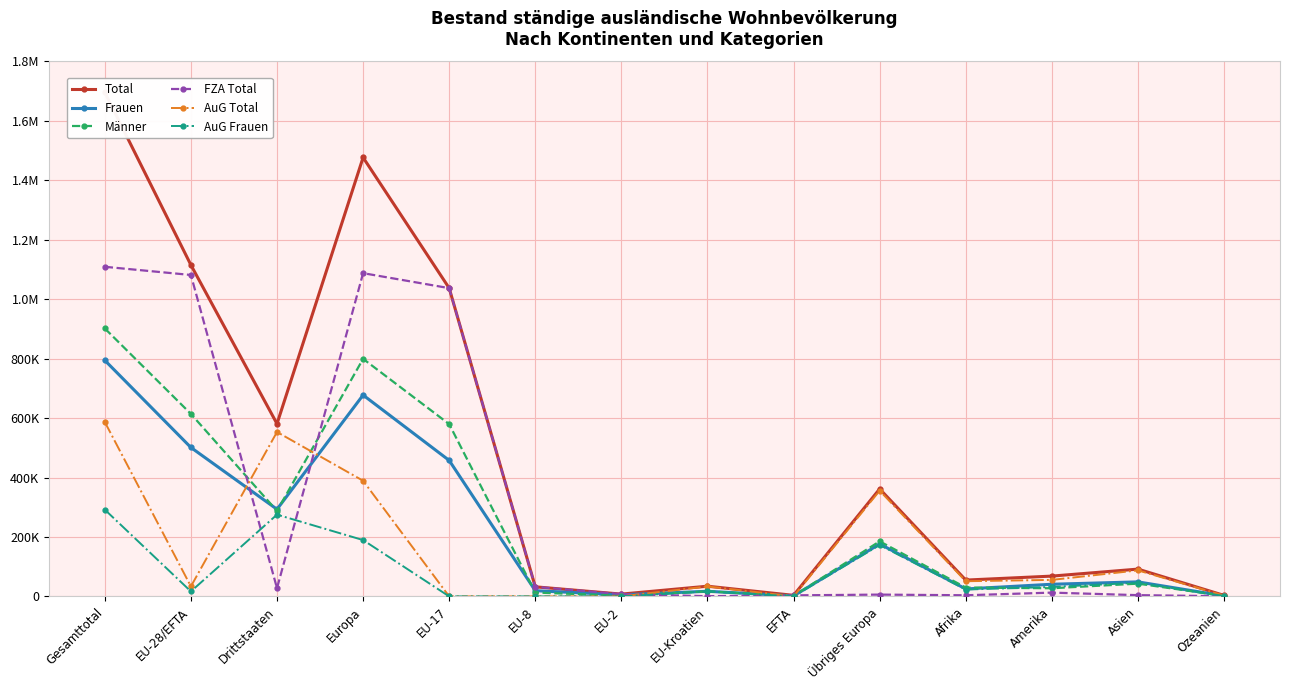

What is the label of the 4th point from the left?

Europa